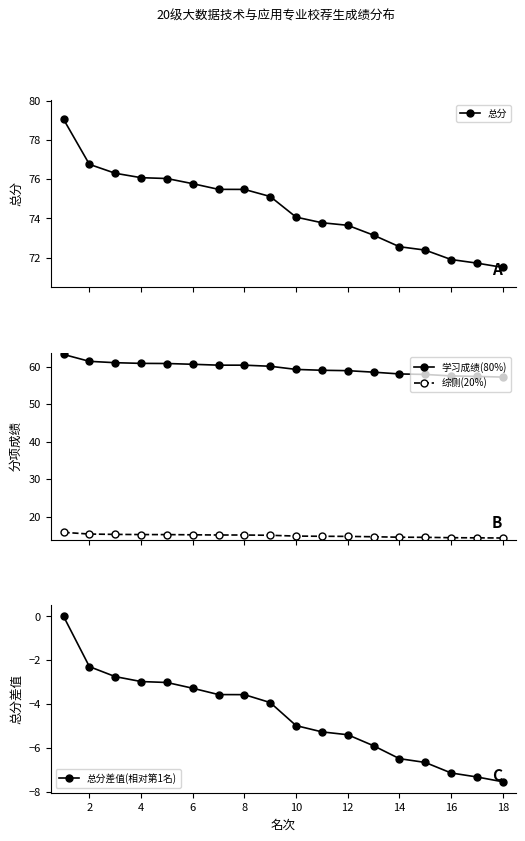

Reading left to right, what are all the values shown in this chart?

总分: 79.0	76.8	76.3	76.1	76.0	75.8	75.5	75.5	75.1	74.1	73.8	73.6	73.1	72.6	72.4	71.9	71.7	71.5
学习成绩(80%): 63.2	61.4	61.0	60.9	60.8	60.6	60.4	60.4	60.1	59.2	59.0	58.9	58.5	58.0	57.9	57.5	57.4	57.2
综侧(20%): 15.8	15.3	15.3	15.2	15.2	15.2	15.1	15.1	15.0	14.8	14.8	14.7	14.6	14.5	14.5	14.4	14.3	14.3
总分差值(相对第1名): 0.0	-2.3	-2.7	-3.0	-3.0	-3.3	-3.6	-3.6	-3.9	-5.0	-5.3	-5.4	-5.9	-6.5	-6.7	-7.1	-7.3	-7.5